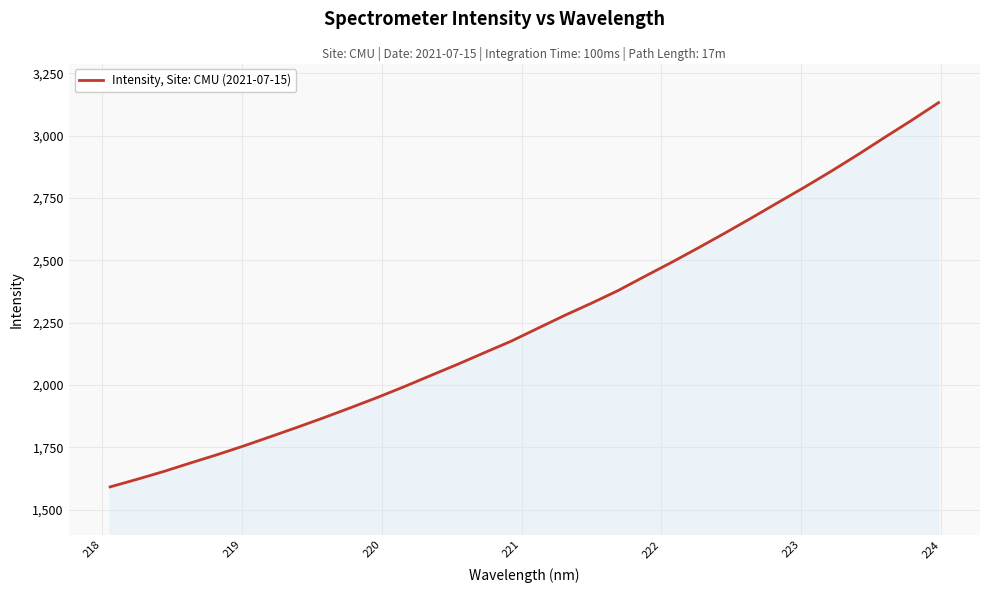

What is the maximum value shown in the chart?

3132.2